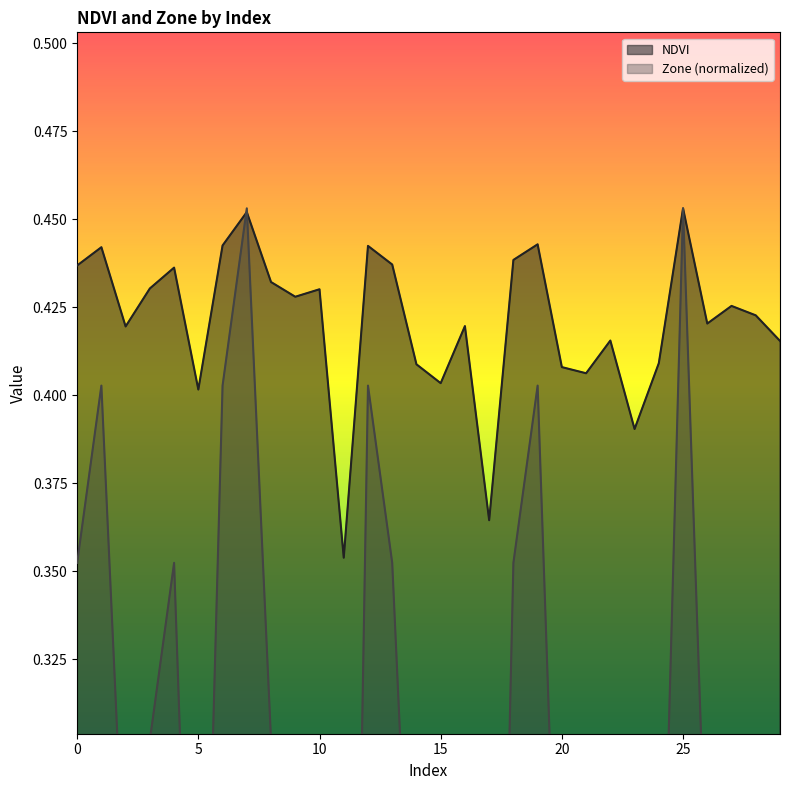

List the series in order of their peak value, lowest first.

NDVI, Zone